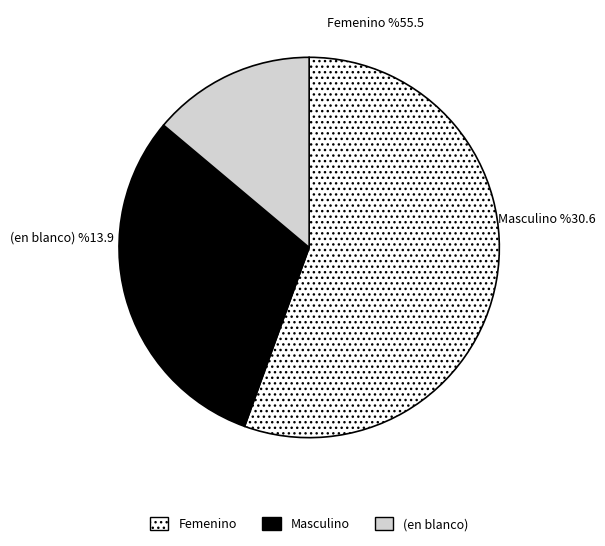

Is the sum of (en blanco) and Femenino greater than half?

Yes